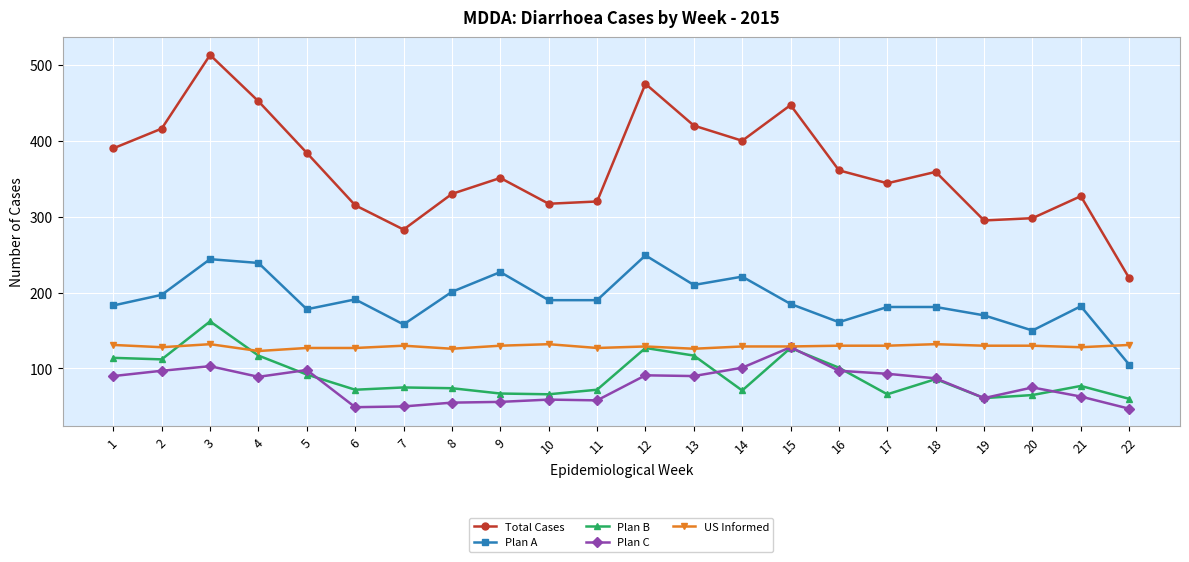

Count the number of data series in this chart.

5